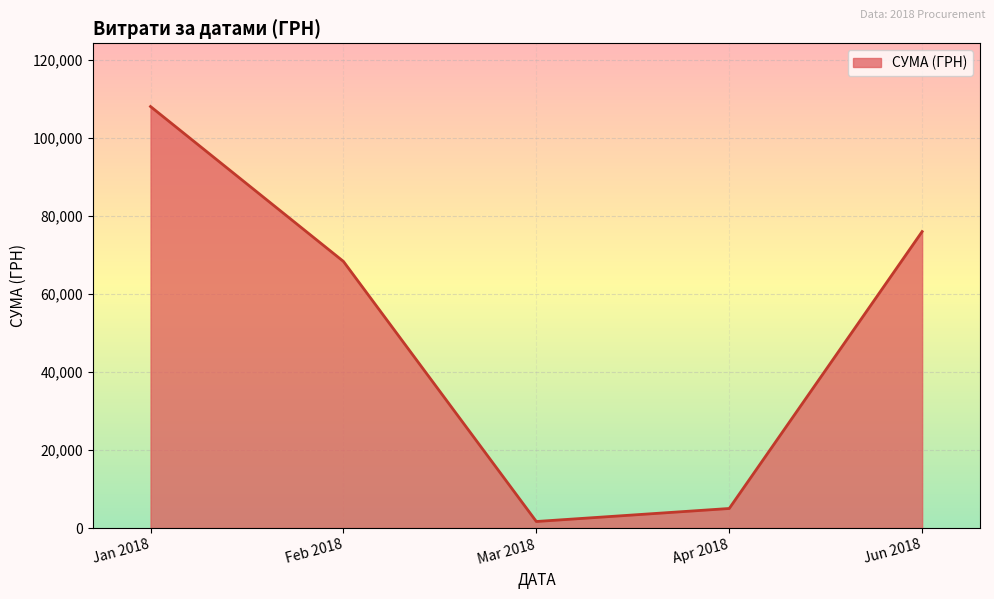

Count the number of values greater than 68334.

3